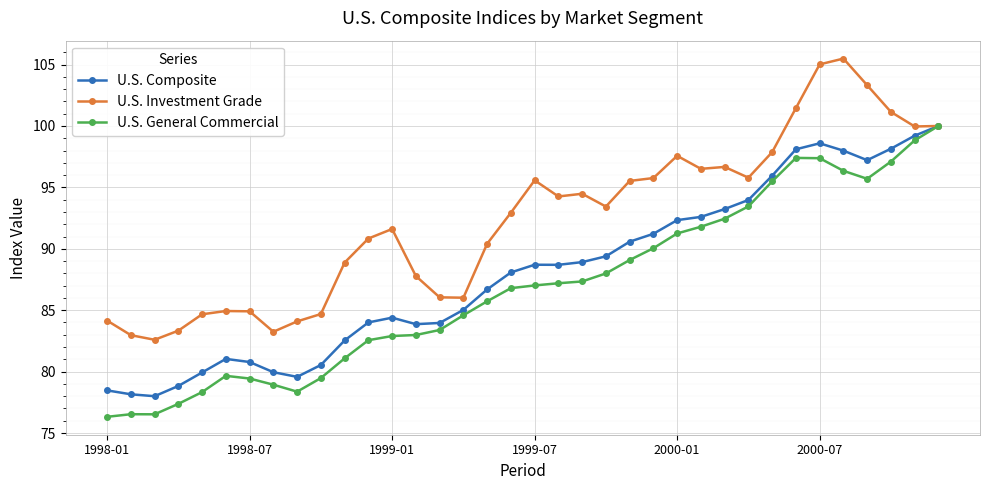

What is the smallest value displayed?

76.3